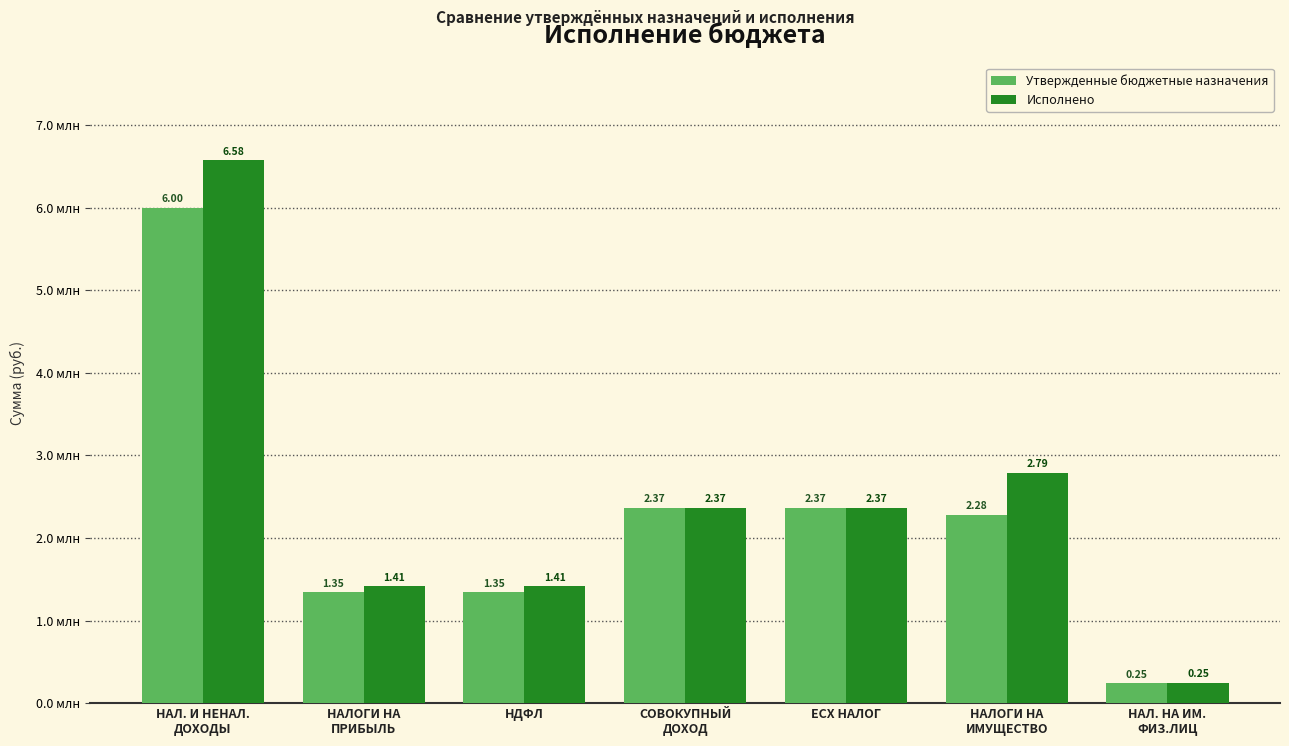

Reading left to right, what are all the values shown in this chart?

Утвержденные бюджетные назначения: 6000575.0	1347122.7	1347122.7	2368577.3	2368577.3	2284875.0	246218.7
Исполнено: 6575756.3	1414771.6	1414771.6	2368577.3	2368577.3	2792407.3	247498.4